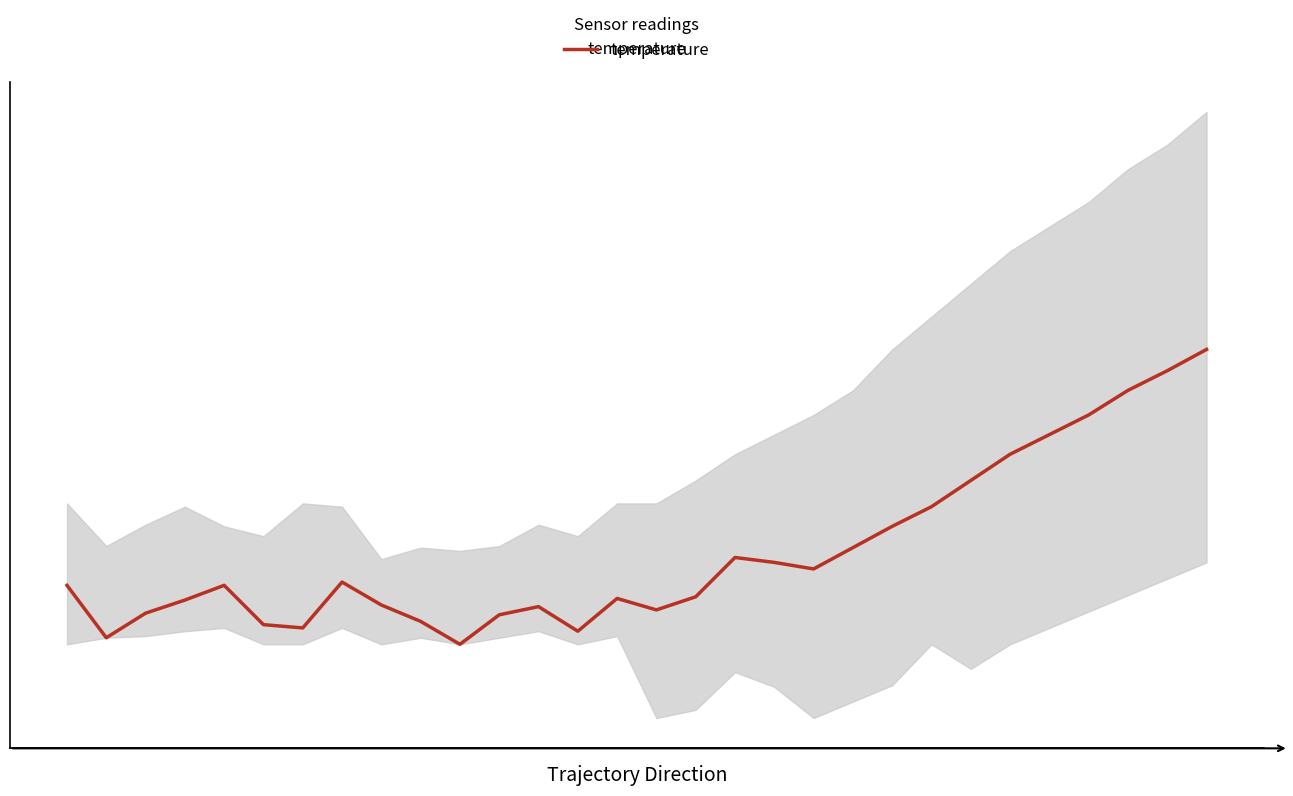

What is the value of the 25th point from the left?

8.7